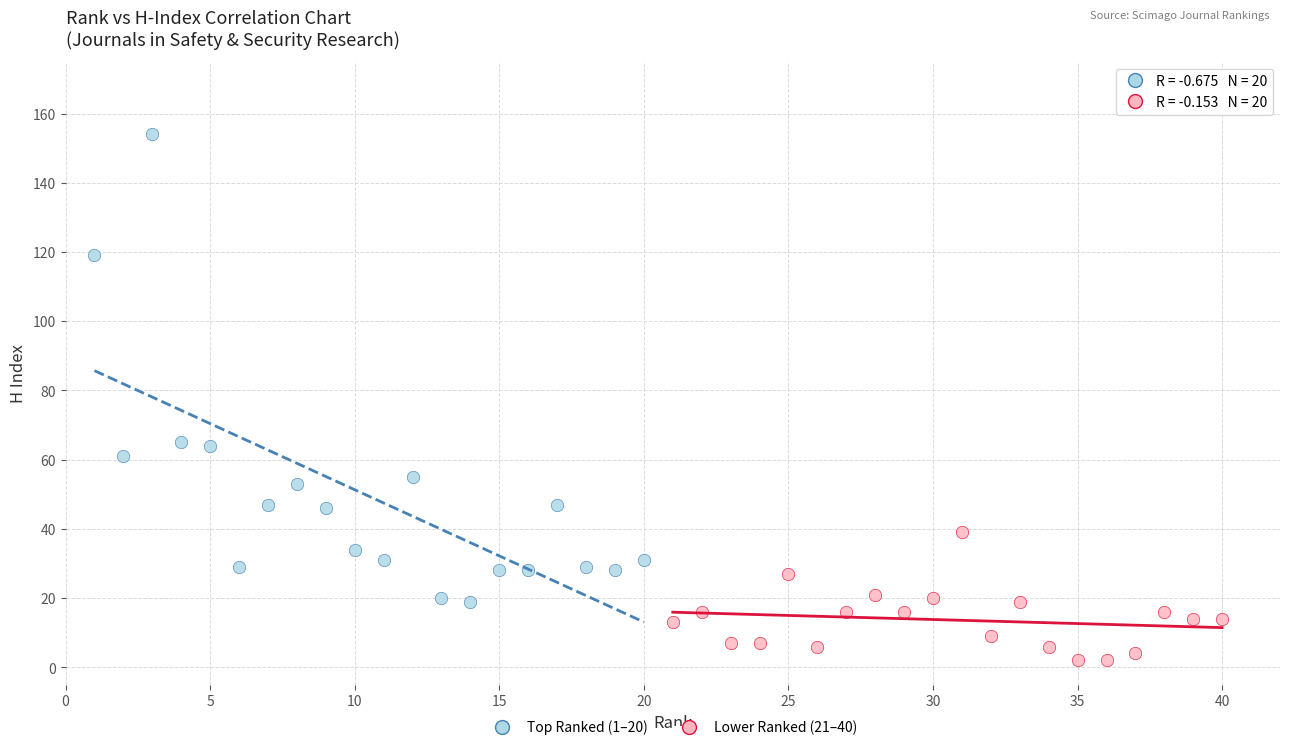

Which series contains the lowest Y value?

Lower Ranked (21–40)